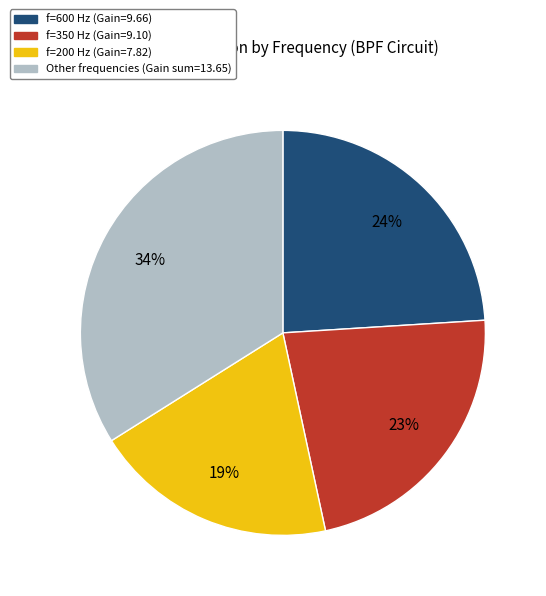

To the nearest percent, what is the average slice percentage?

25%